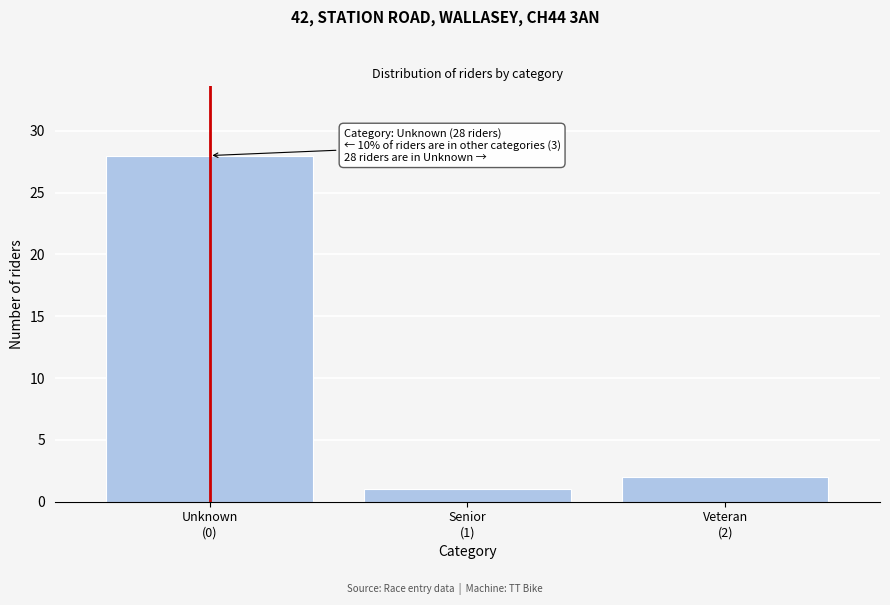

Reading left to right, list all the values displayed in this chart.

28	1	2